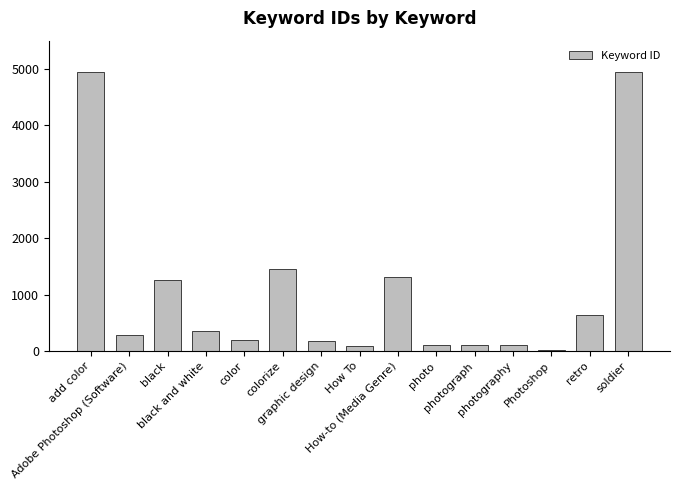

Where does the data first go above 283?

add color